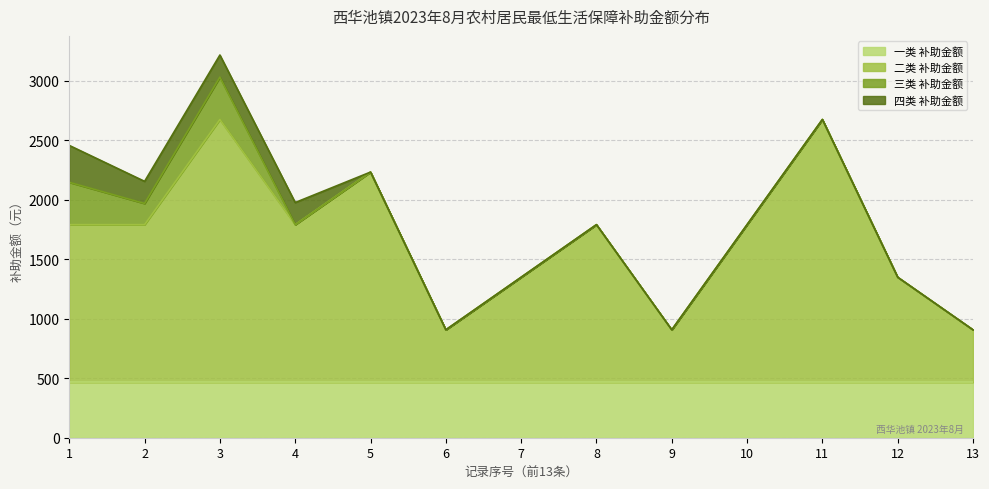

What are all the series names shown in the legend?

一类 补助金额, 二类 补助金额, 三类 补助金额, 四类 补助金额